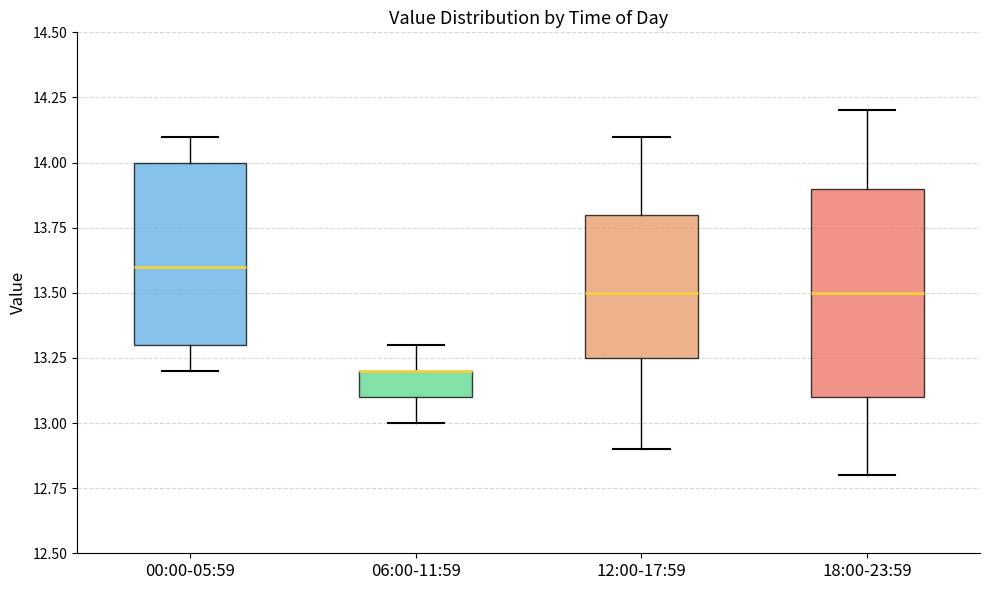

Reading left to right, read every box against the y-axis: the position of its median line, the range the box covers, and the ends of its whiskers. The values are not printed on the chart, so give them approximately, as read against the axis.

00:00-05:59: median 13.60, box 13.30 to 14.00, whiskers 13.20 to 14.10
06:00-11:59: median 13.20 (drawn on the box's upper edge), box 13.10 to 13.20, whiskers 13.00 to 13.30
12:00-17:59: median 13.50, box 13.25 to 13.80, whiskers 12.90 to 14.10
18:00-23:59: median 13.50, box 13.10 to 13.90, whiskers 12.80 to 14.20